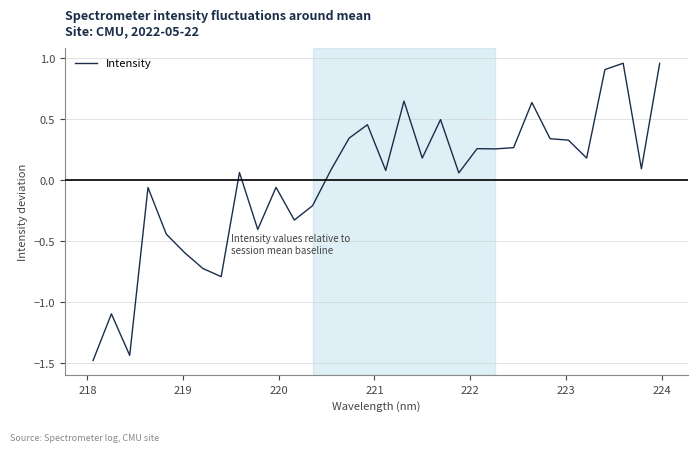

What is the difference between the maximum and minimum values?

2.4